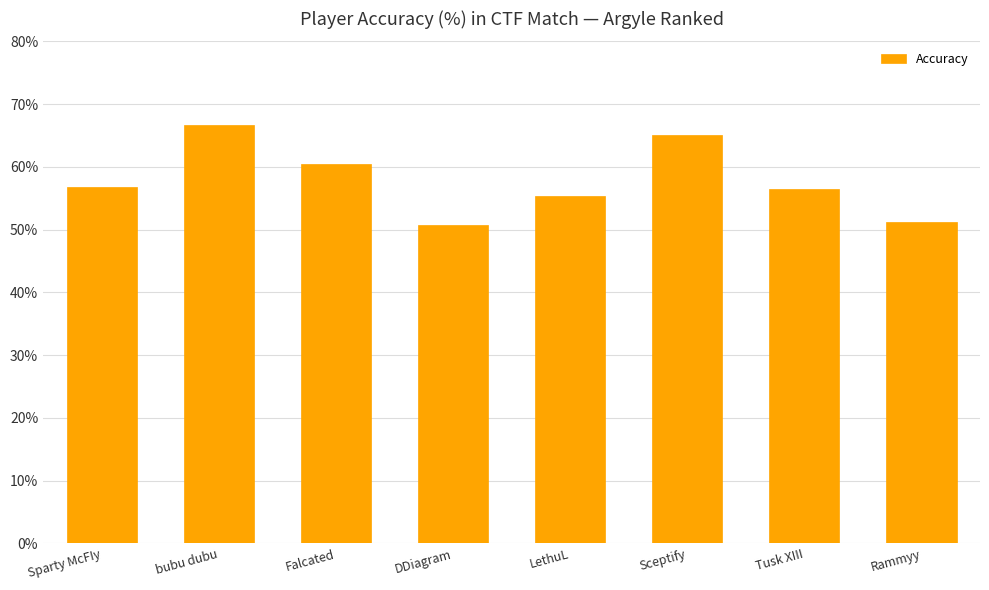

At which category does the chart reach its peak across all series?

bubu dubu